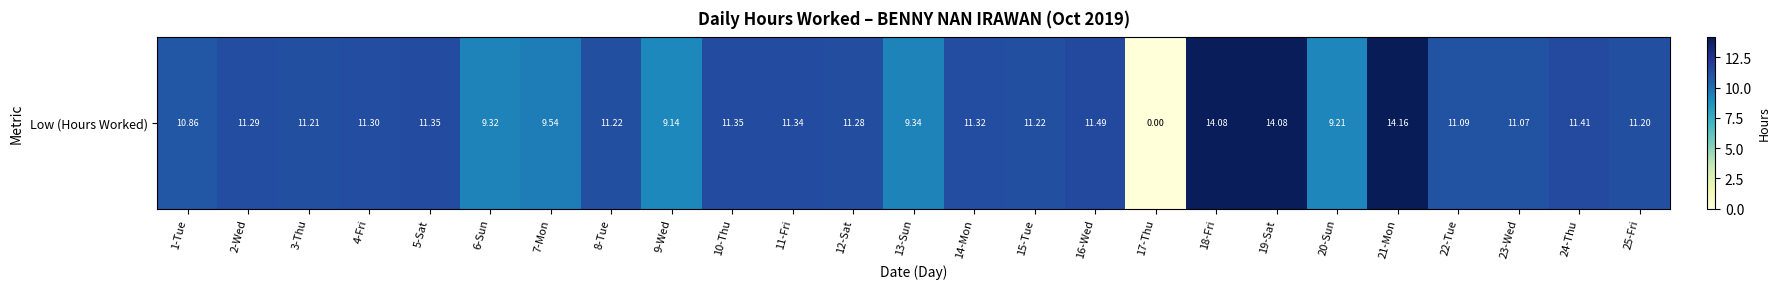

Approximately how many times larger is the value at 2-Wed compared to 12-Sat?

1.0